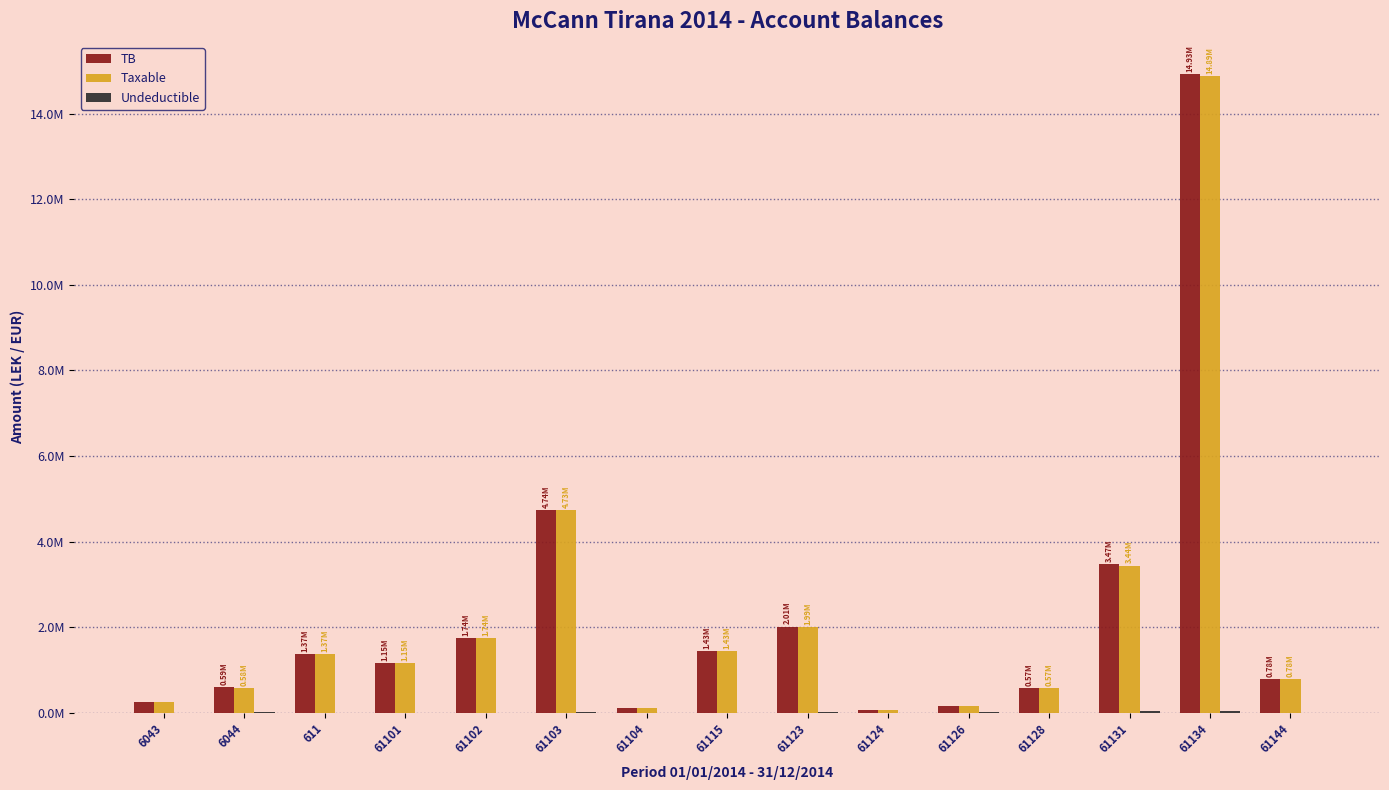

What position from the right is 61104?

9